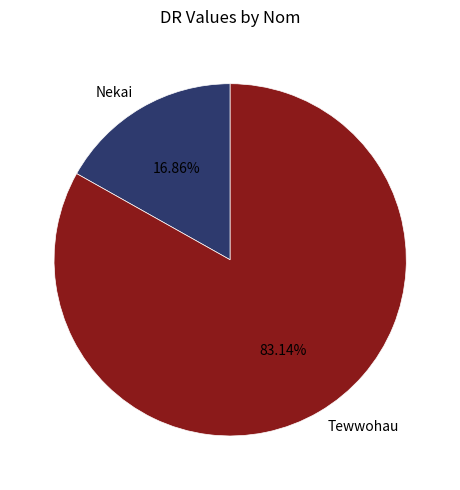

How many segments does this pie chart have?

2